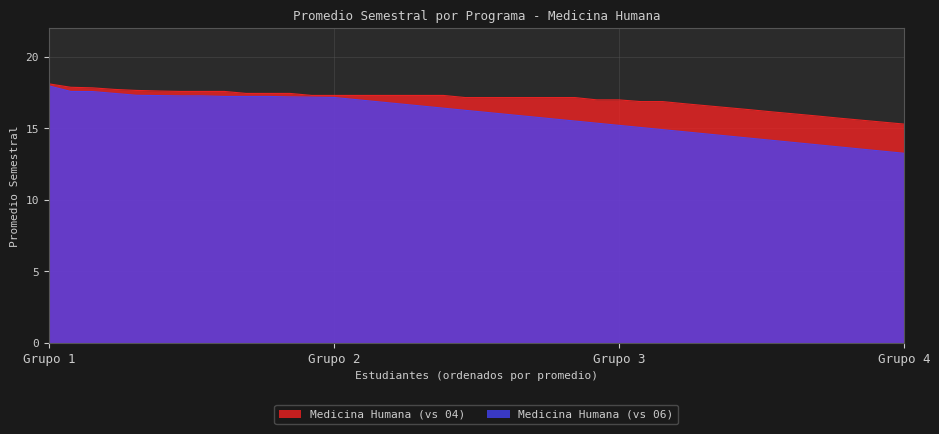

What is the difference between the maximum and minimum values in the Medicina Humana (vs 06) series?

4.7